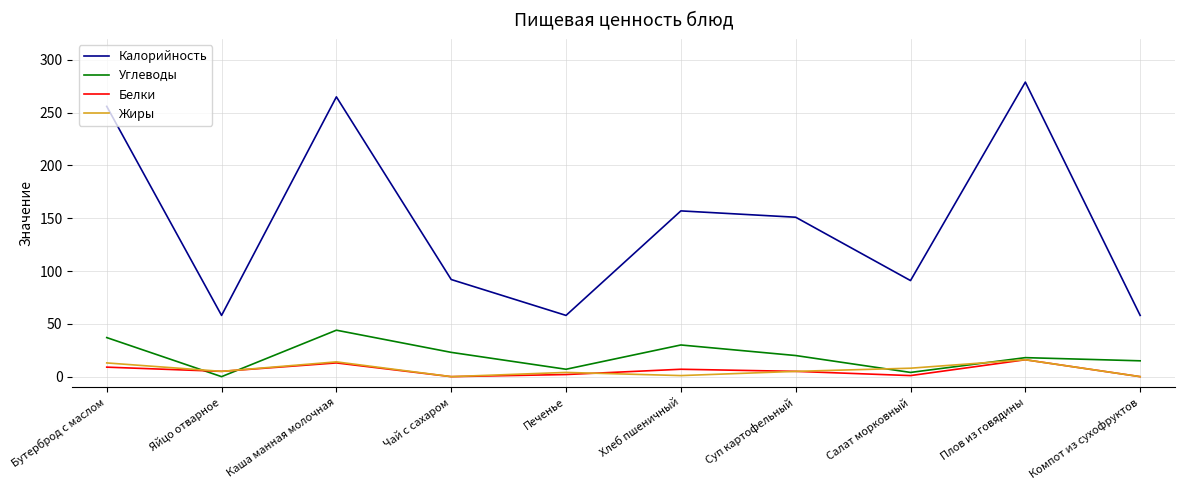

What is the spread (max minus min) of values at Компот из сухофруктов?

58